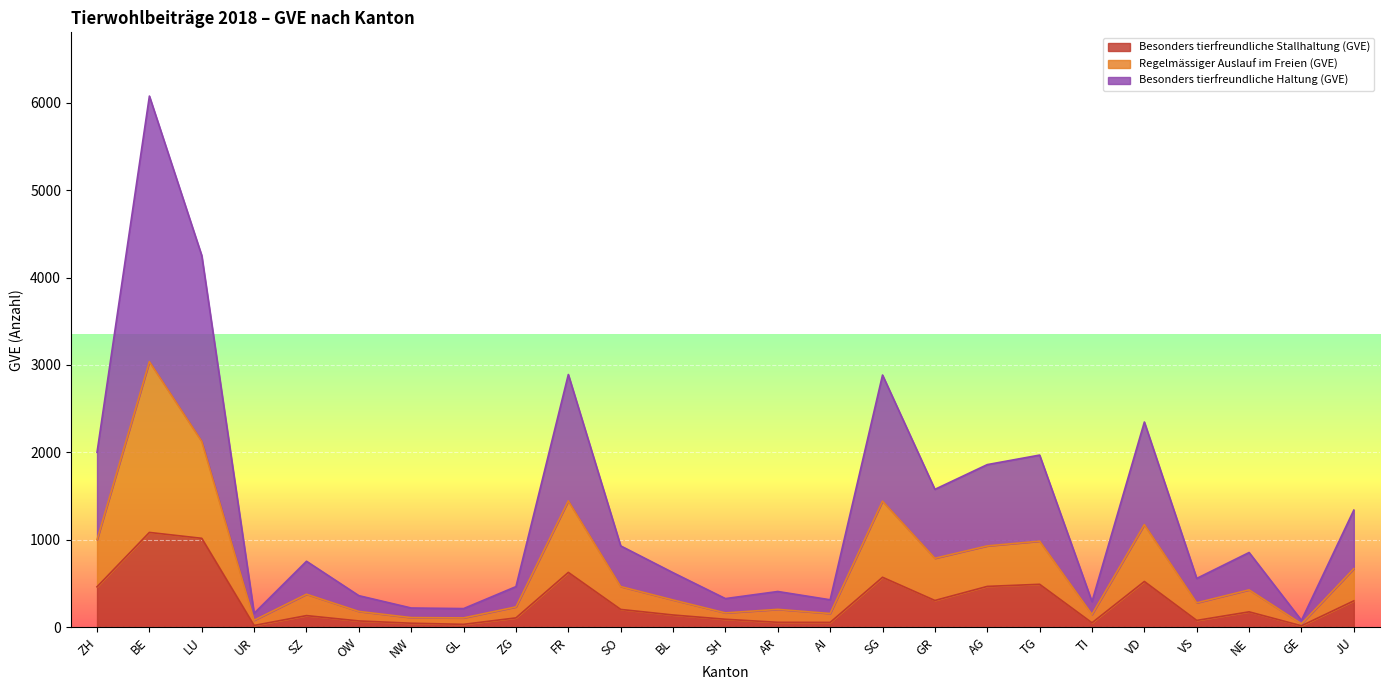

What are all the series names shown in the legend?

Besonders tierfreundliche Stallhaltung (GVE), Regelmässiger Auslauf im Freien (GVE), Besonders tierfreundliche Haltung (GVE)